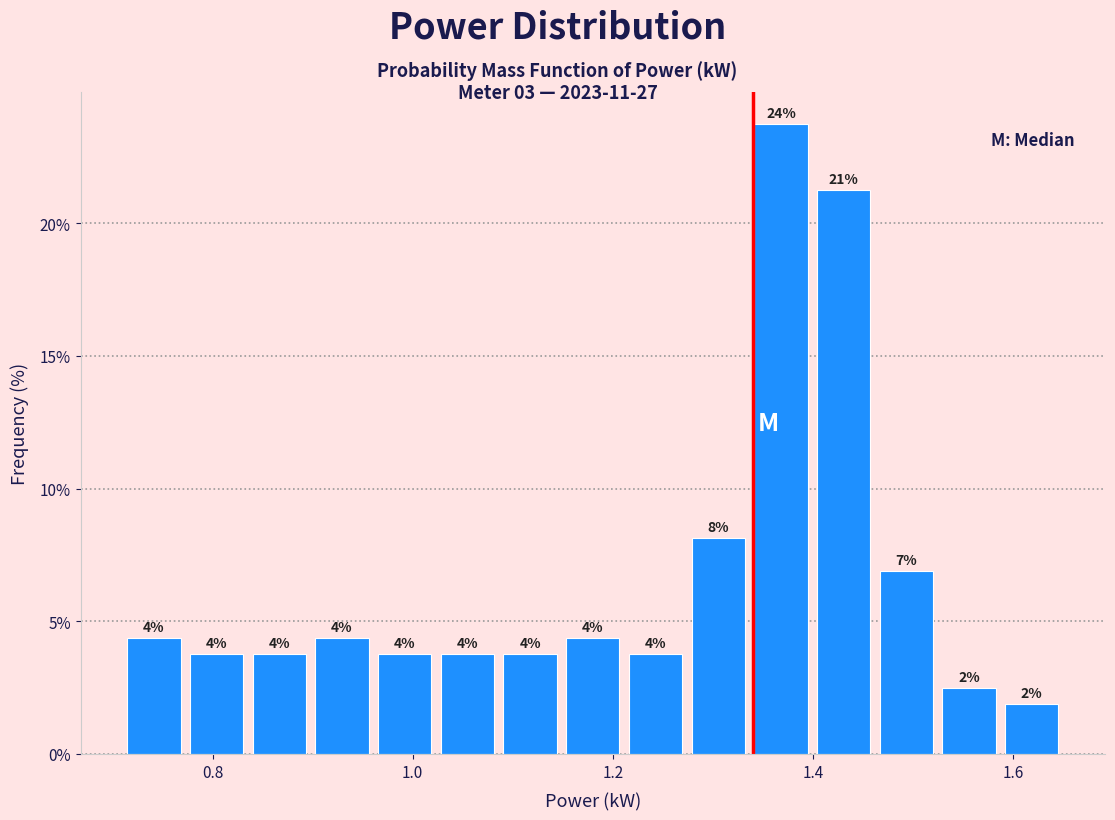

Read against the x-axis, roughly where is the centre of the tallest bar?

1.36